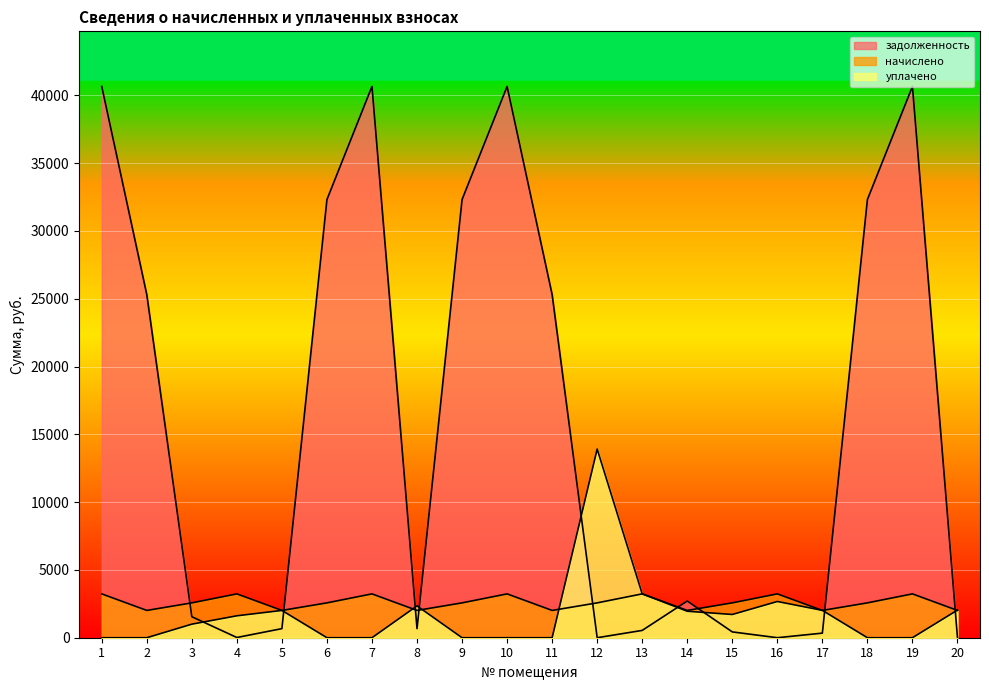

Is it true that начислено equals 5649.4 at 4?

False